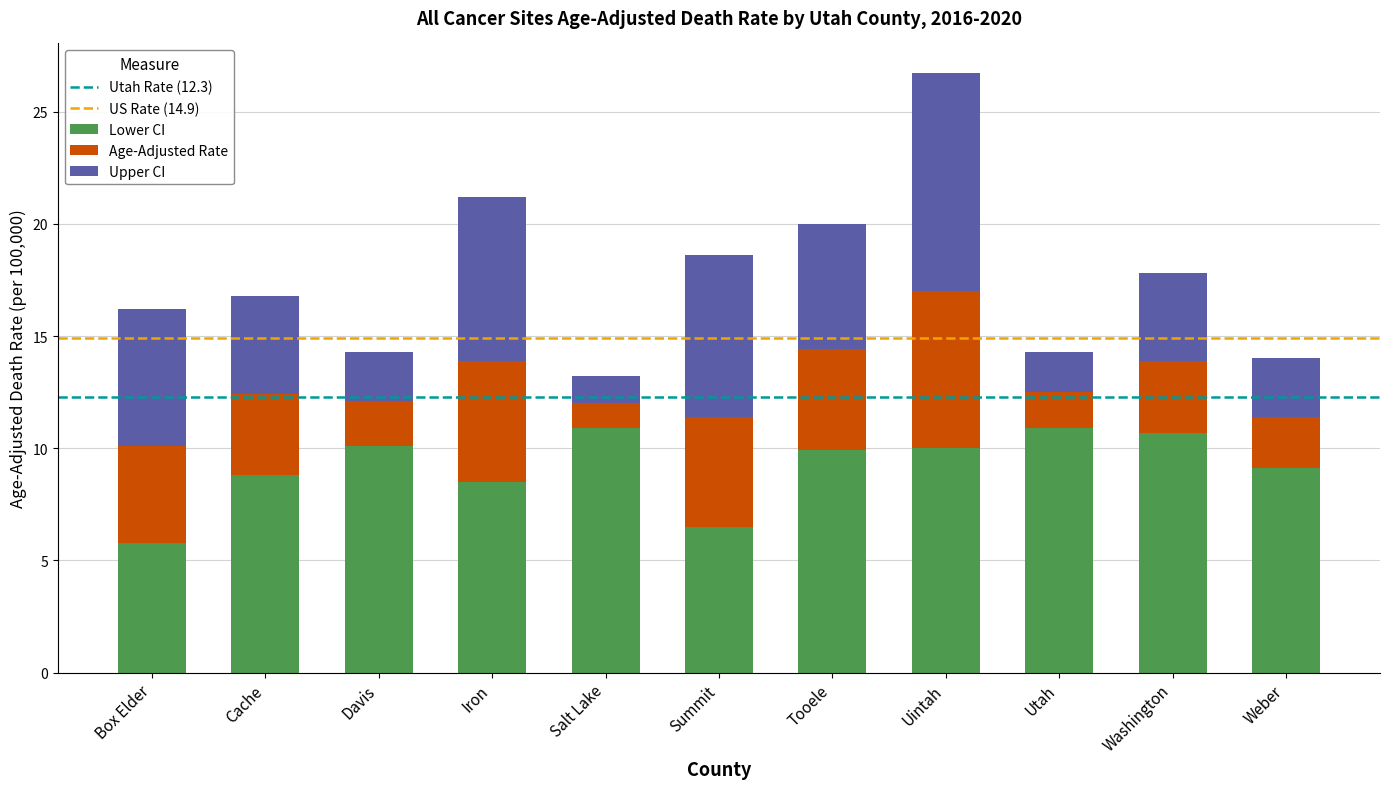

Which category has the lowest value in the Lower CI series?

Box Elder